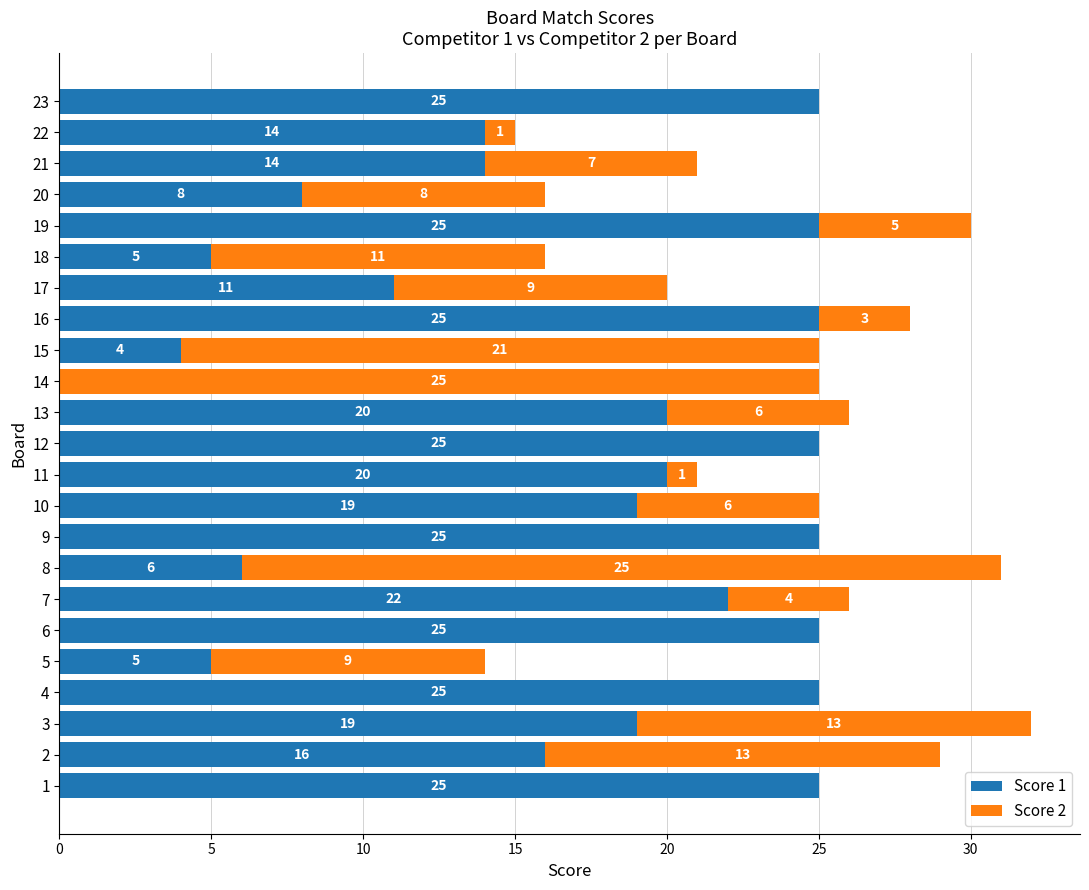

At which label is Score 1 closest to 12?

17